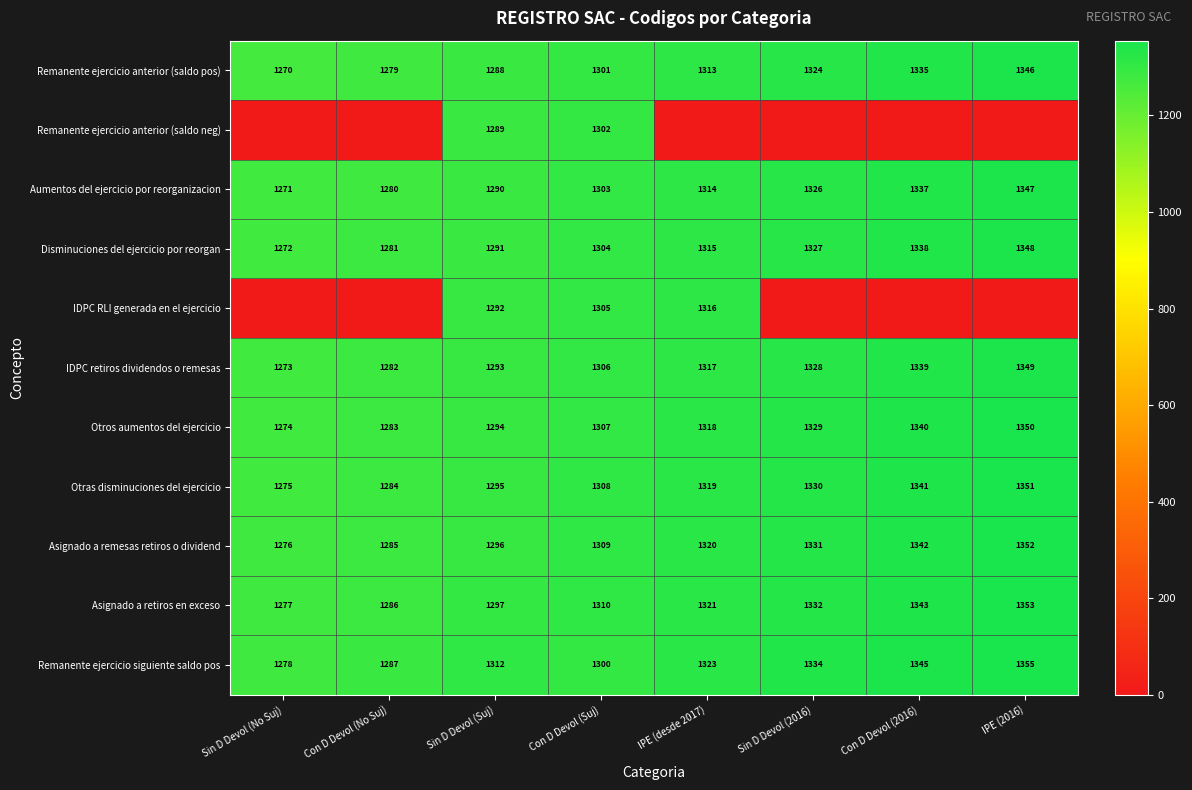

True or false: Otros aumentos del ejercicio has a value of 1274 at Sin D Devol (No Suj).

True